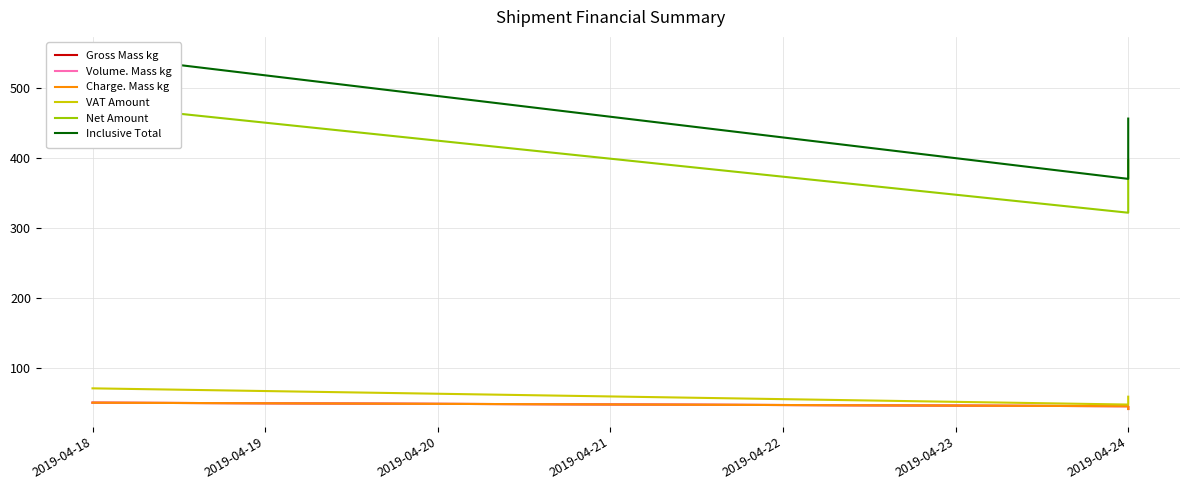

What is the sum of all Net Amount values?

1196.0